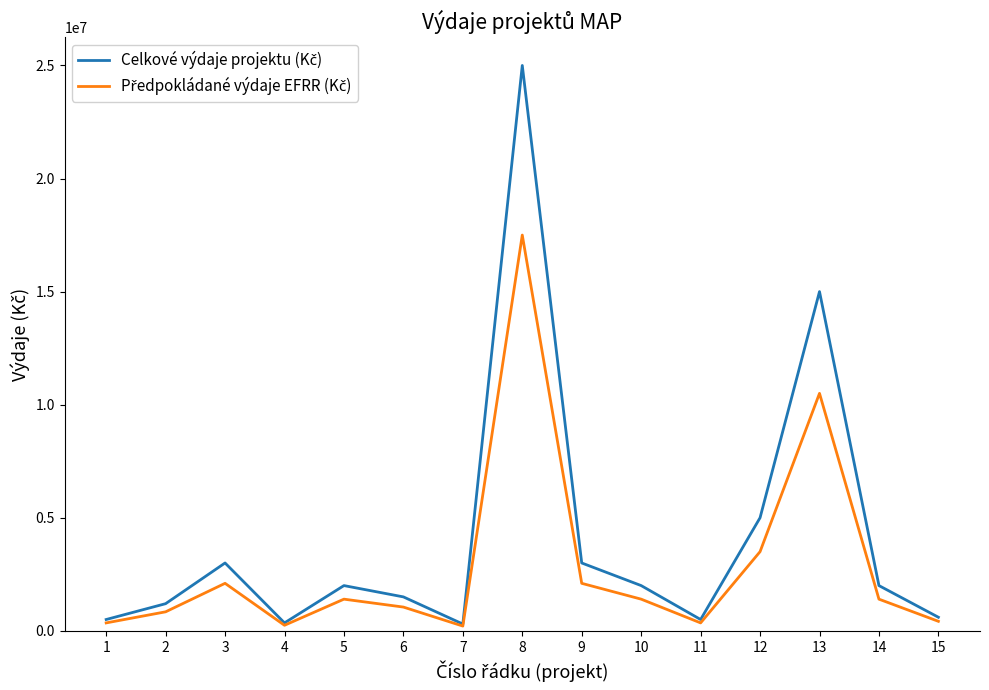

At which category is the sum across all series the highest?

8